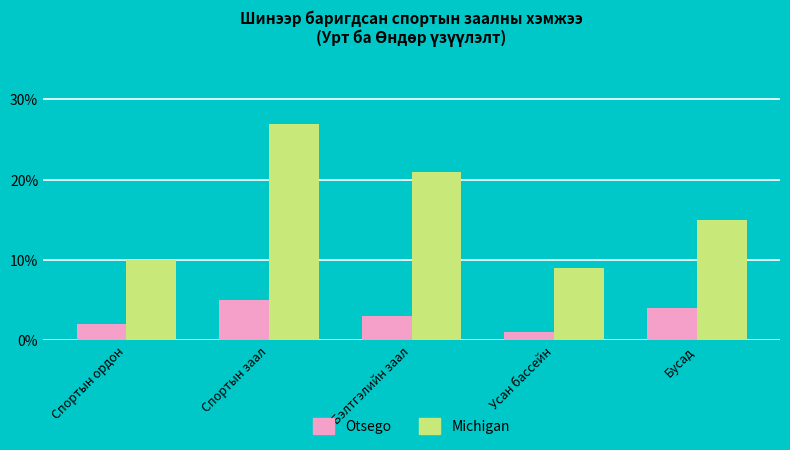

True or false: Michigan has a value of 37 at Спортын заал.

False